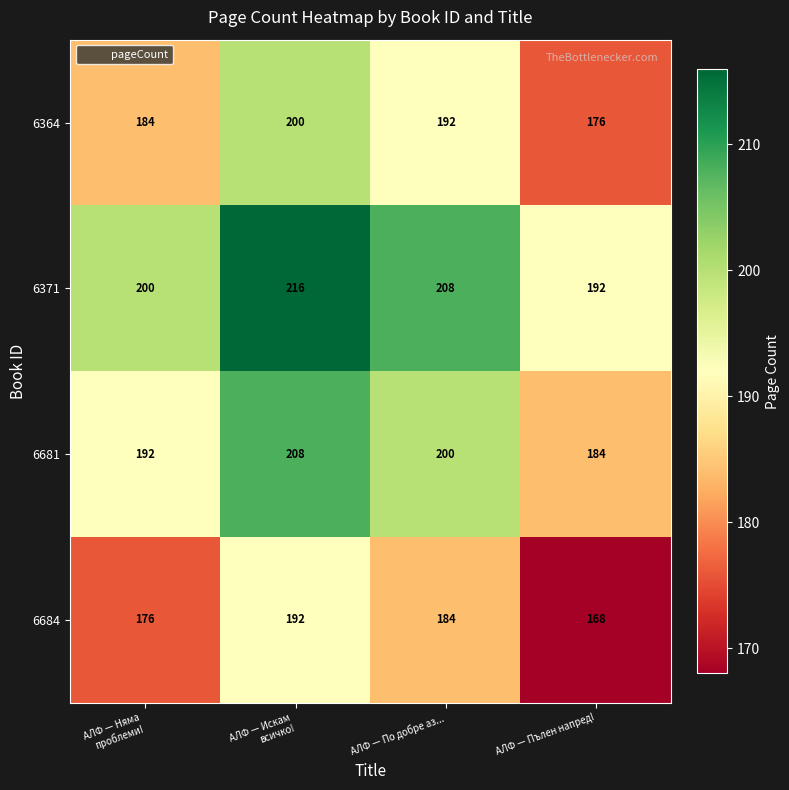

How many 6681 values are between 192 and 208?

3